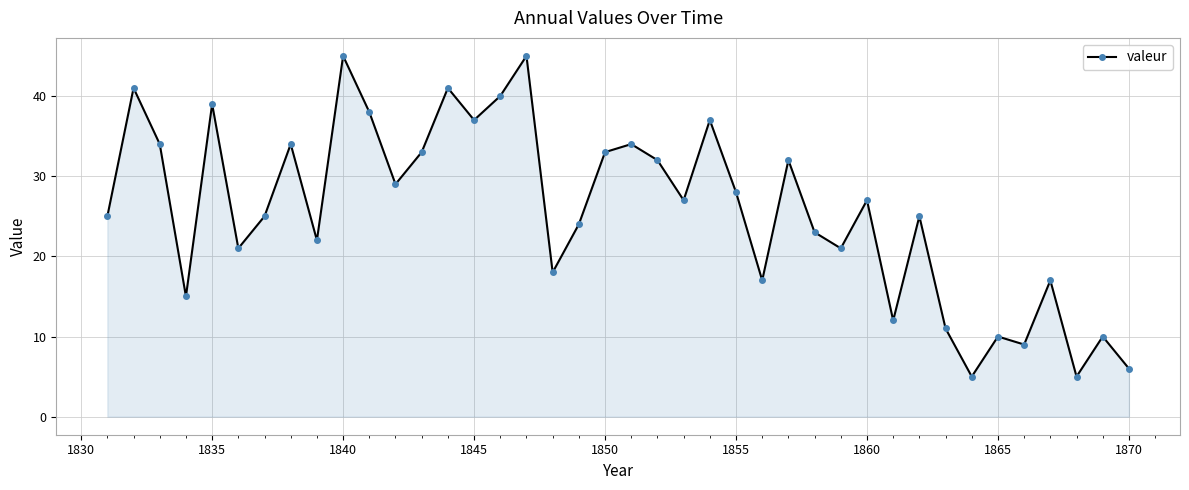

What is the value of the 14th point from the left?

41